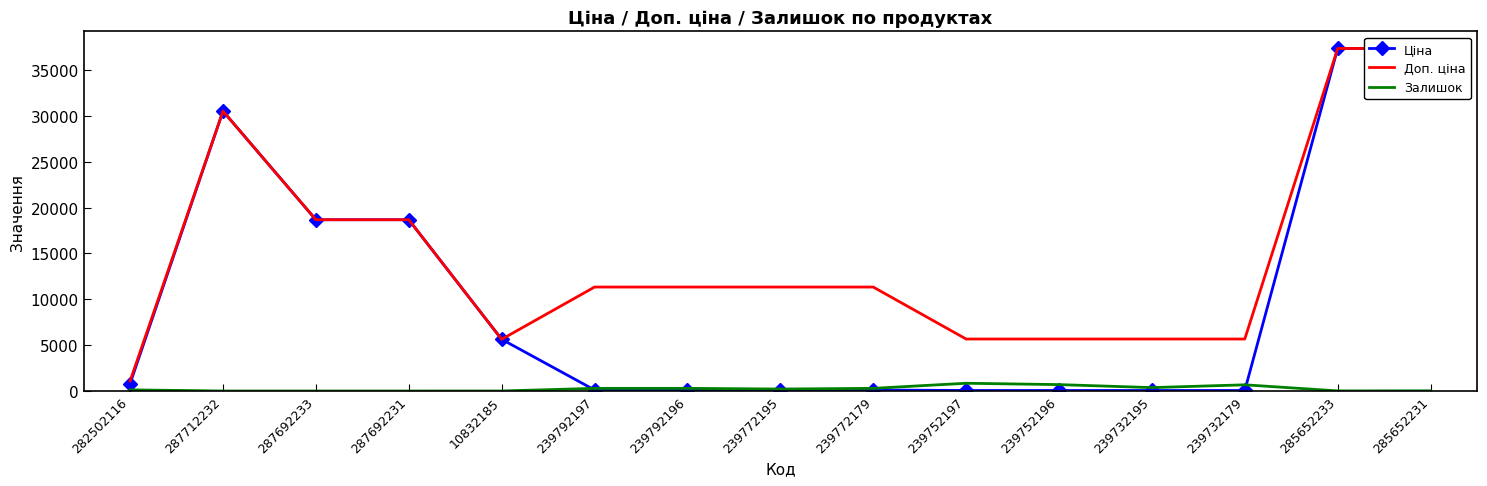

How many values in the Залишок series are below 215?

7